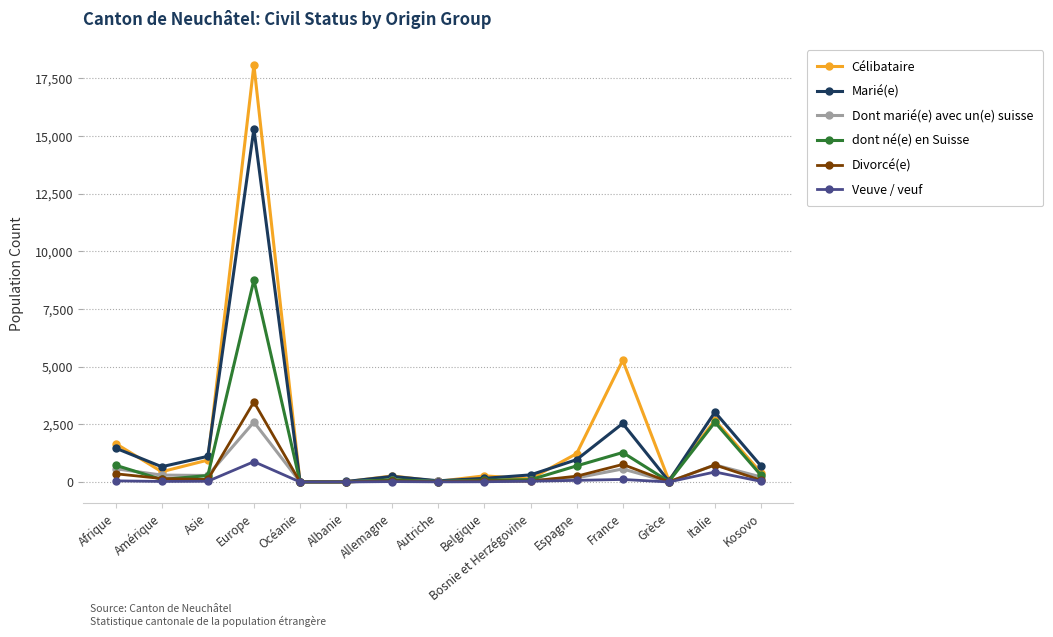

At which category does Célibataire reach its first local valley?

Amérique